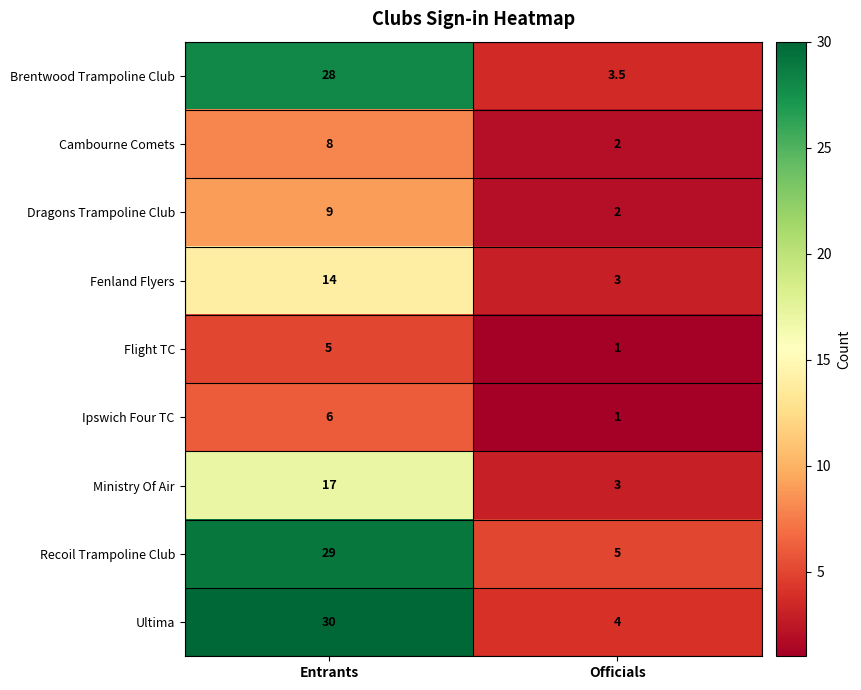

At which category is the sum across all series the highest?

Entrants